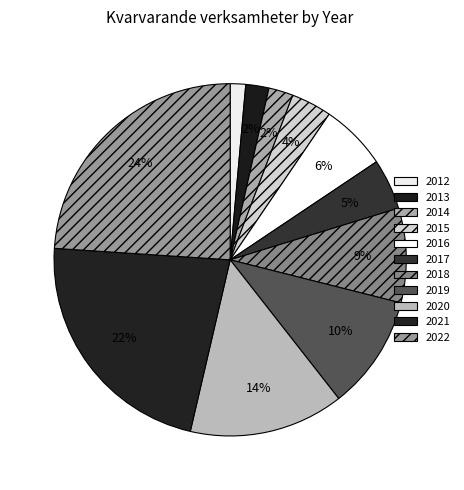

What percentage do 2018 and 2017 together represent?

13.3%